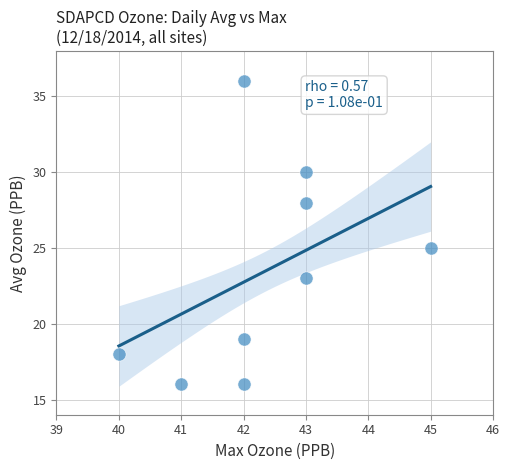

What is the average Y value?

23